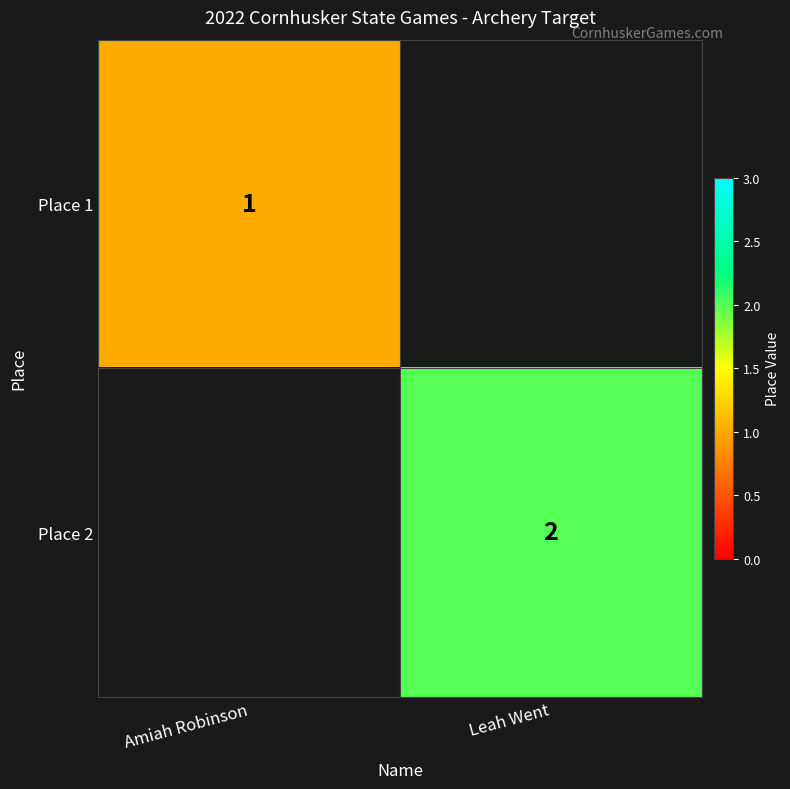

Between Amiah Robinson and Leah Went, which is larger?

Leah Went